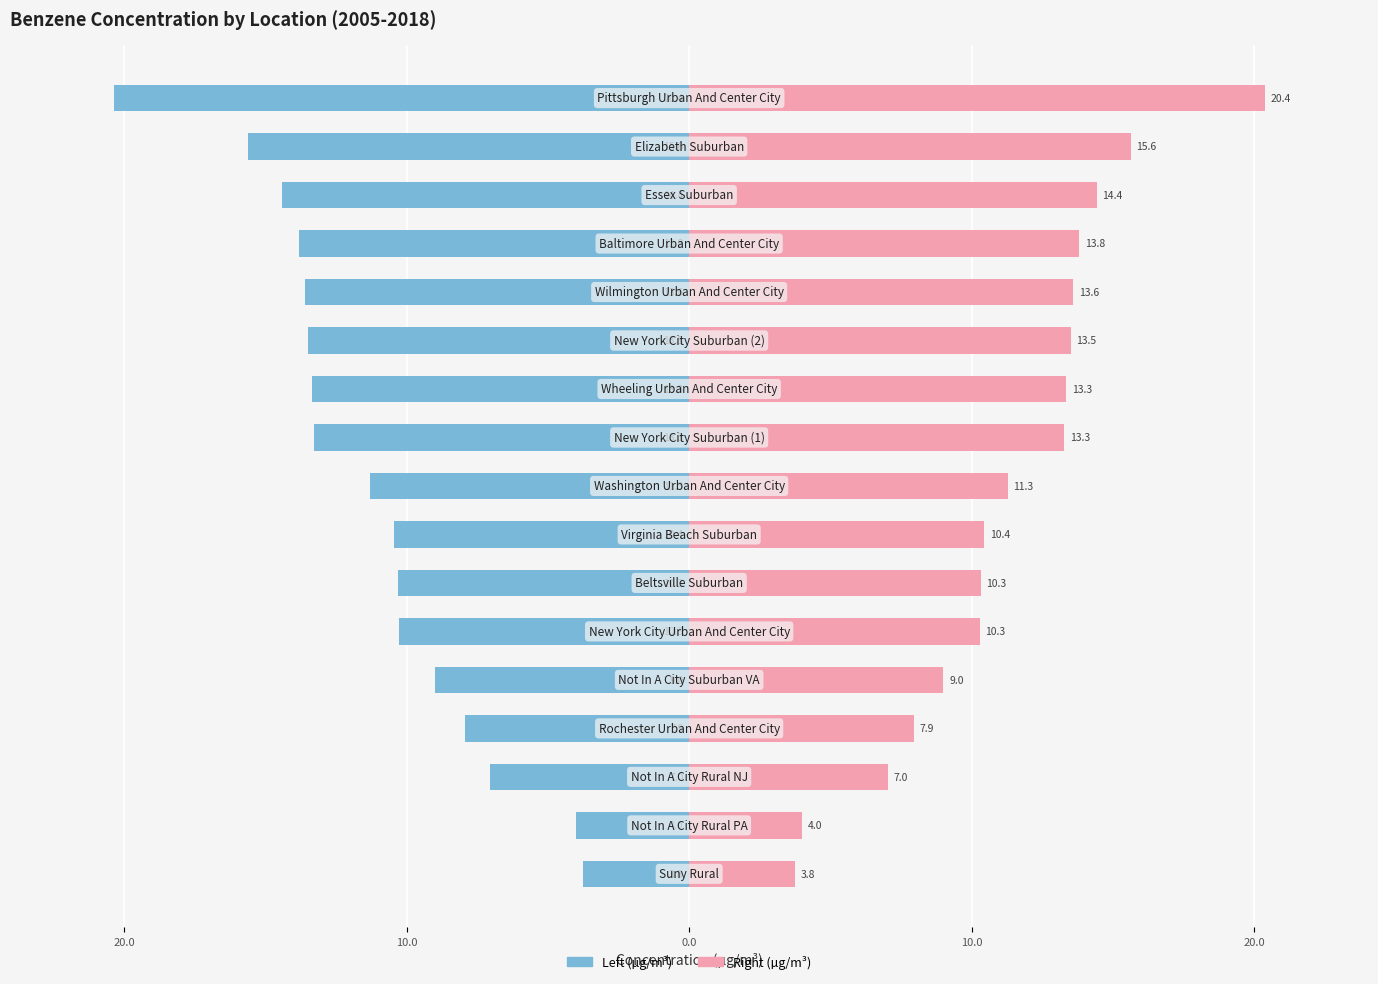

True or false: the data shows -2.8 at 10.0.

False